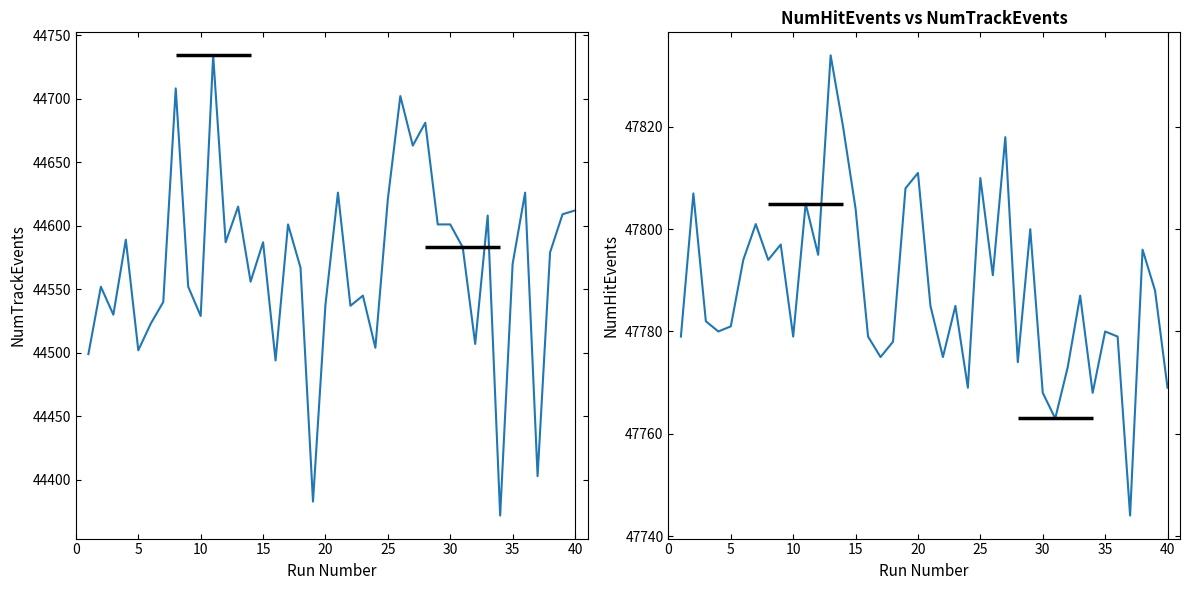

What is the difference between the maximum and minimum values in the NumHitEvents series?

90